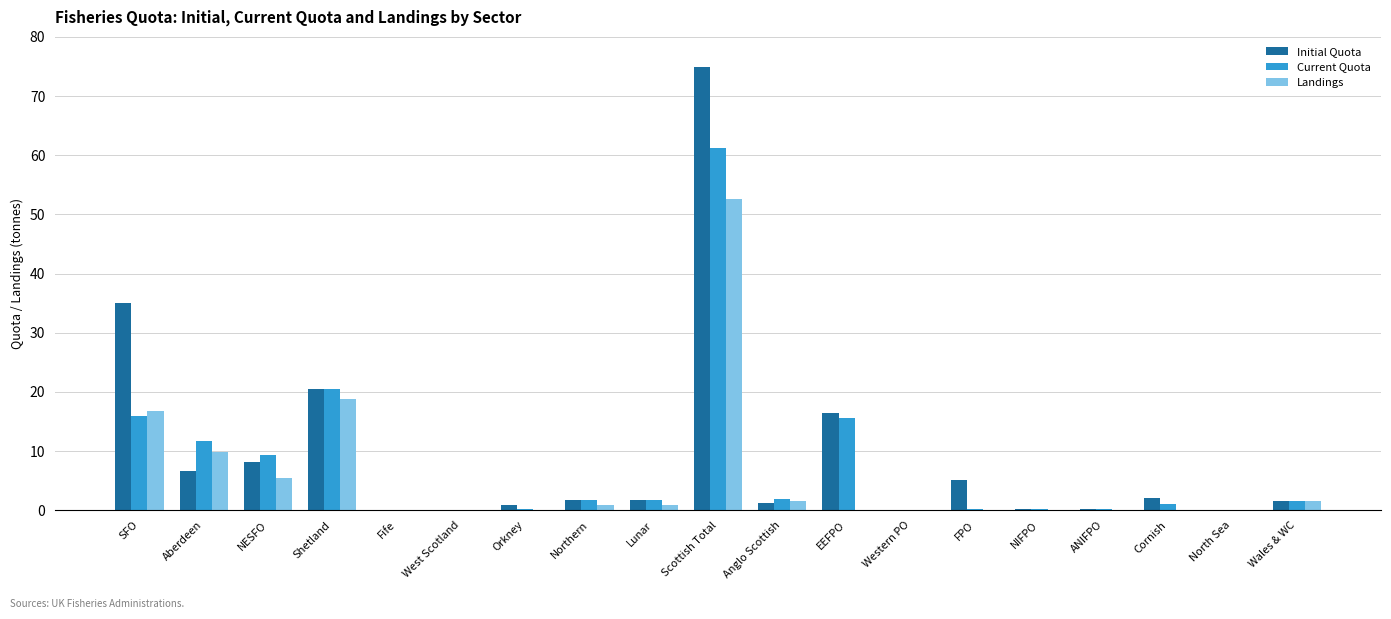

What is the highest value of the Landings series?

52.5